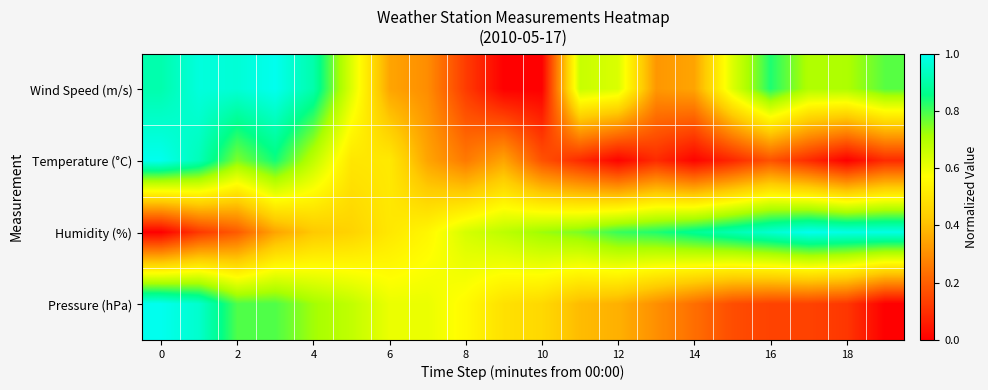

Reading left to right, list all the values displayed in this chart.

Wind Speed (m/s): 0.9	1.0	1.0	1.0	0.9	0.6	0.3	0.3	0.1	0.0	0.0	0.7	0.6	0.3	0.3	0.6	0.8	0.7	0.7	0.8
Temperature (°C): 1.0	0.9	0.8	0.8	0.7	0.5	0.5	0.3	0.3	0.3	0.2	0.1	0.0	0.1	0.0	0.1	0.2	0.1	0.0	0.1
Humidity (%): 0.0	0.1	0.2	0.3	0.4	0.5	0.5	0.5	0.6	0.7	0.7	0.8	0.8	0.8	0.9	0.9	1.0	1.0	1.0	1.0
Pressure (hPa): 1.0	1.0	0.8	0.8	0.7	0.7	0.6	0.6	0.6	0.5	0.5	0.4	0.4	0.3	0.2	0.2	0.1	0.1	0.1	0.0